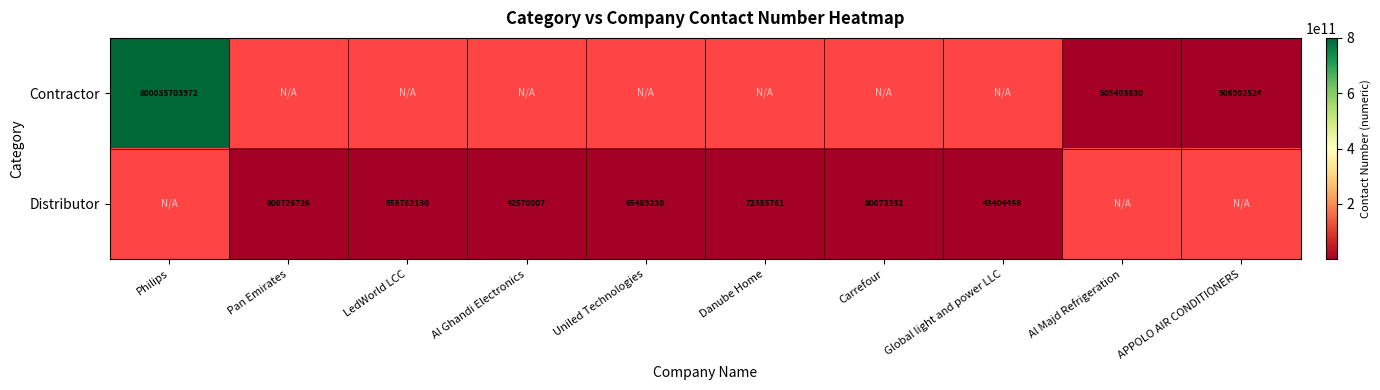

The Distributor series shows 969863841 at LedWorld LCC. True or false?

False